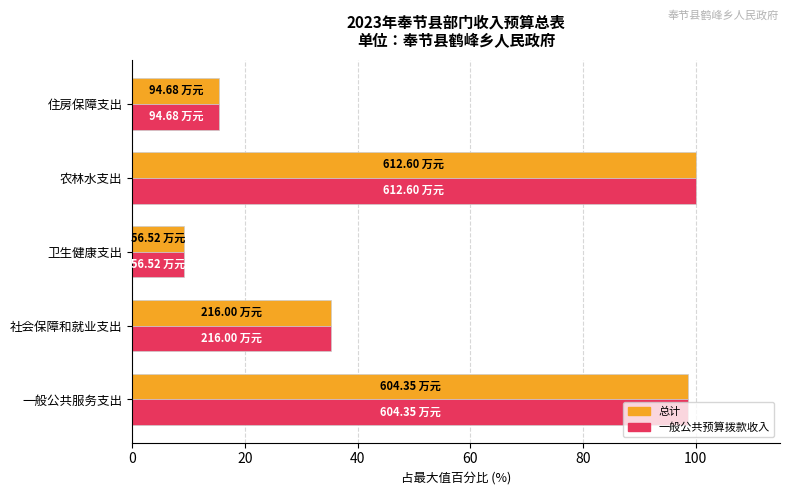

What is the minimum value shown in the chart?

9.2